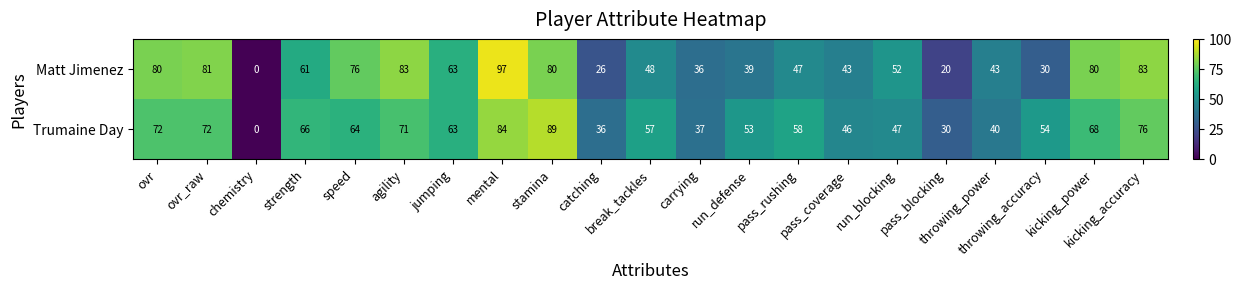

List the series in order of their peak value, highest first.

Matt Jimenez, Trumaine Day